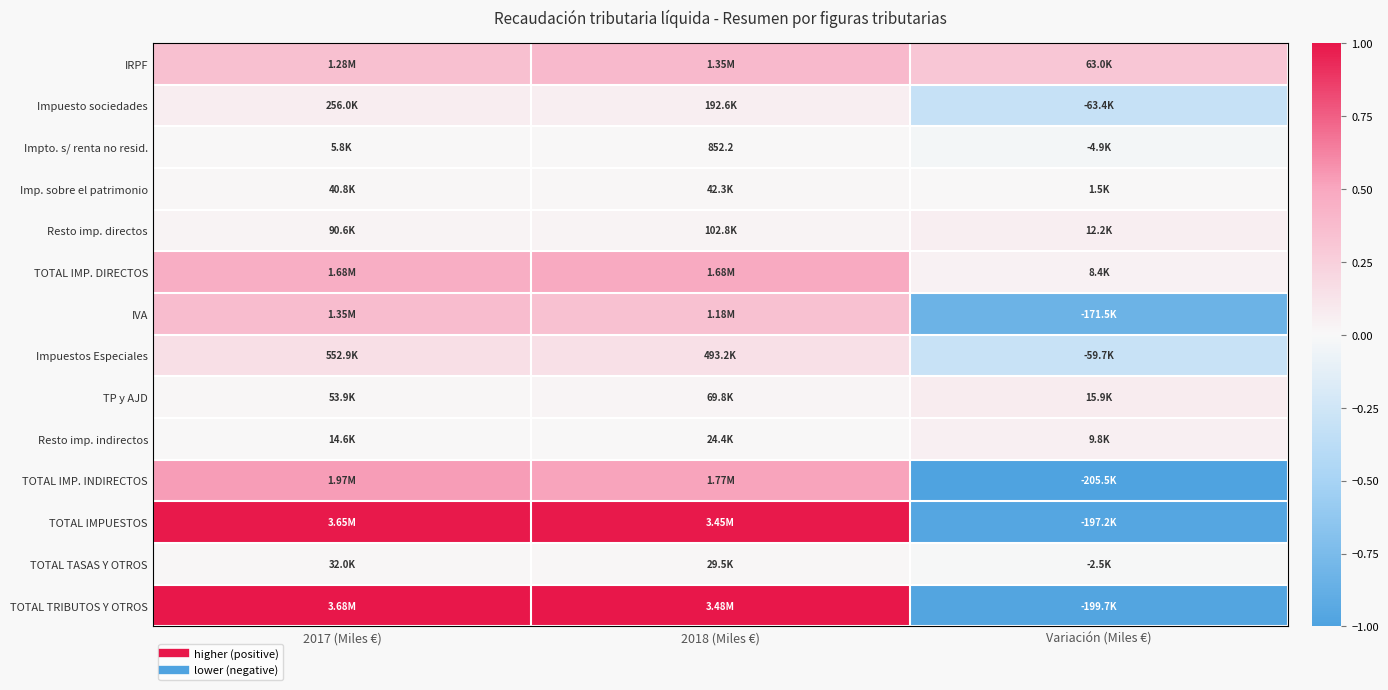

Where is Imp. sobre el patrimonio nearest to the value 0?

Variación (Miles €)